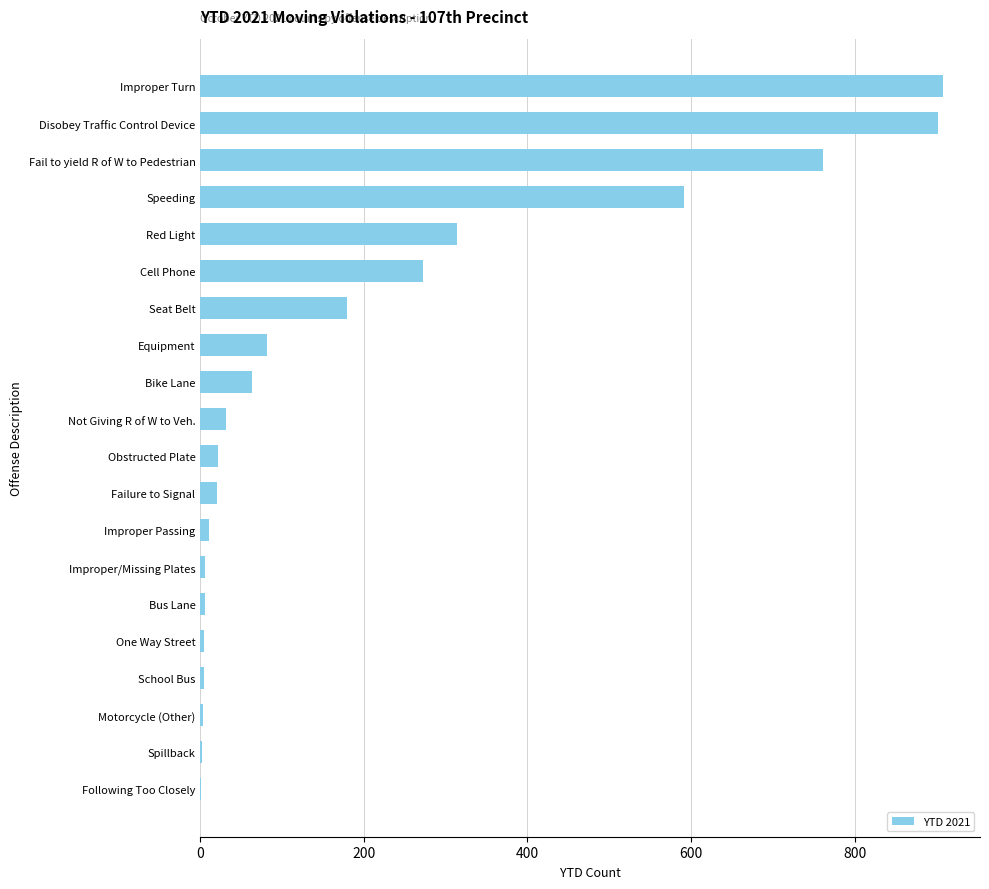

What is the maximum value shown in the chart?

908